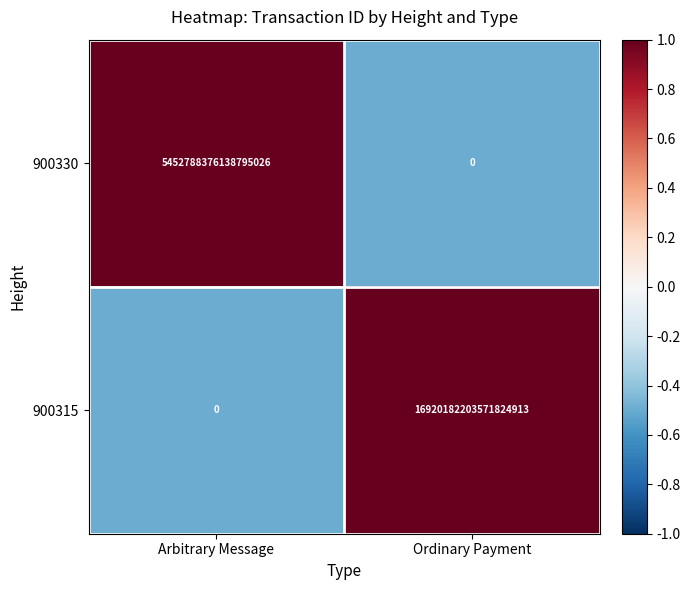

Rank the categories by 900315 value from lowest to highest.

Arbitrary Message, Ordinary Payment